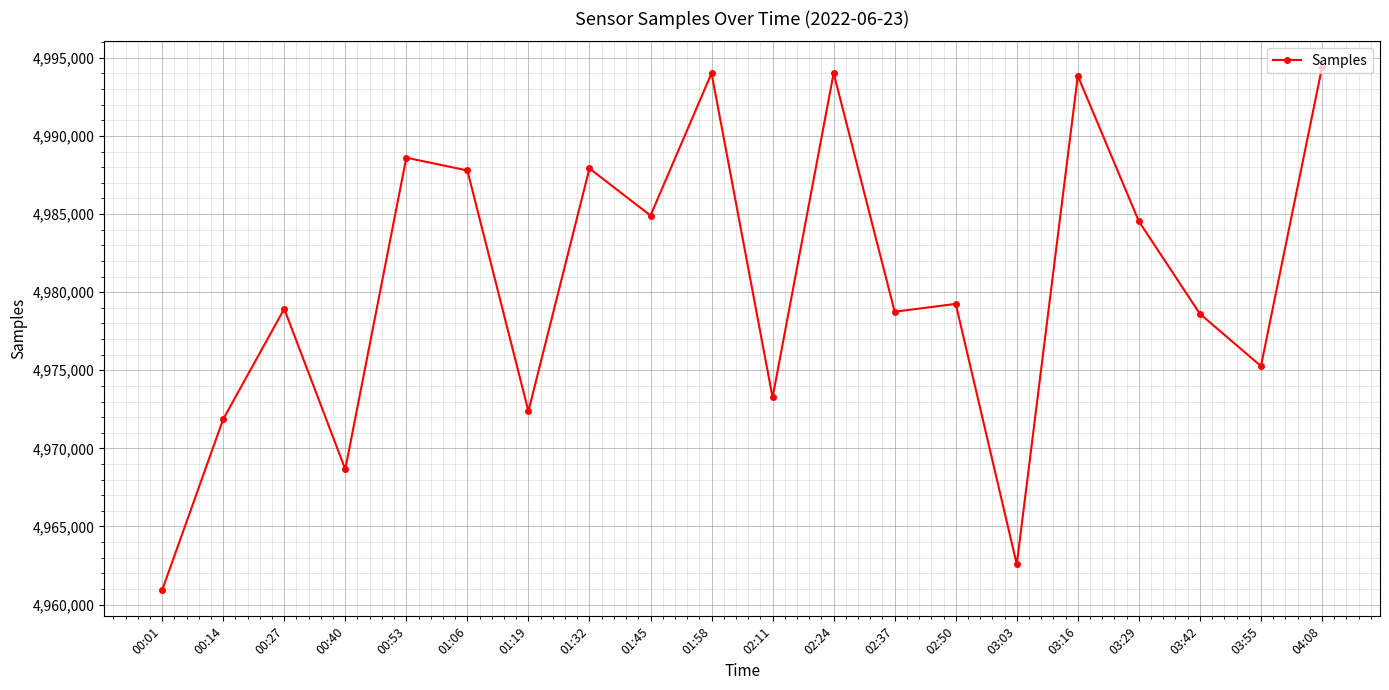

What is the label of the 18th point from the left?

03:42